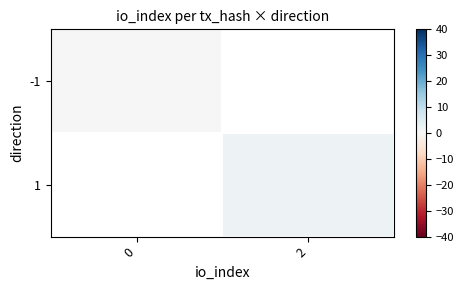

Is it true that 1 equals 2.0 at 2?

True